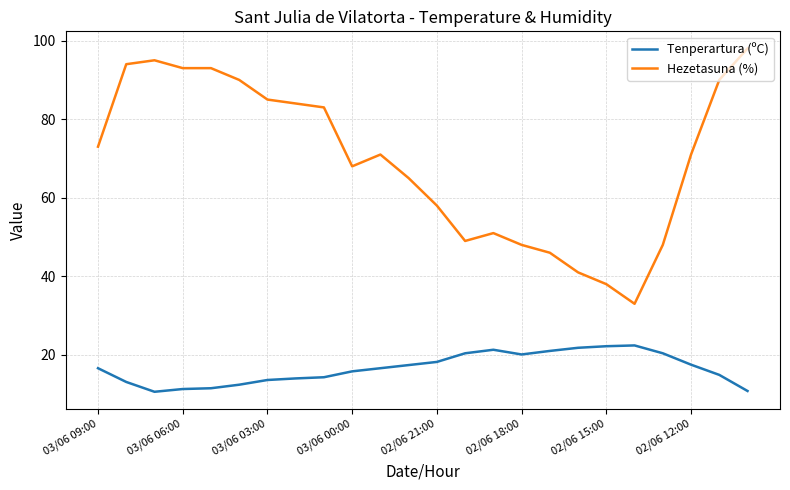

What is the maximum value shown in the chart?

98.0